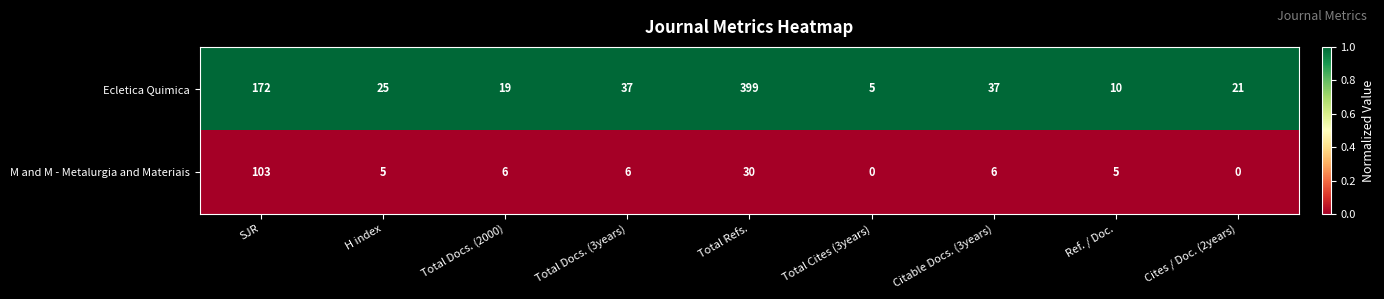

Reading right to left, list all the values displayed in this chart.

Ecletica Quimica: Cites / Doc. (2years)=21	Ref. / Doc.=10	Citable Docs. (3years)=37	Total Cites (3years)=5	Total Refs.=399	Total Docs. (3years)=37	Total Docs. (2000)=19	H index=25	SJR=172
M and M - Metalurgia and Materiais: Cites / Doc. (2years)=0	Ref. / Doc.=5	Citable Docs. (3years)=6	Total Cites (3years)=0	Total Refs.=30	Total Docs. (3years)=6	Total Docs. (2000)=6	H index=5	SJR=103